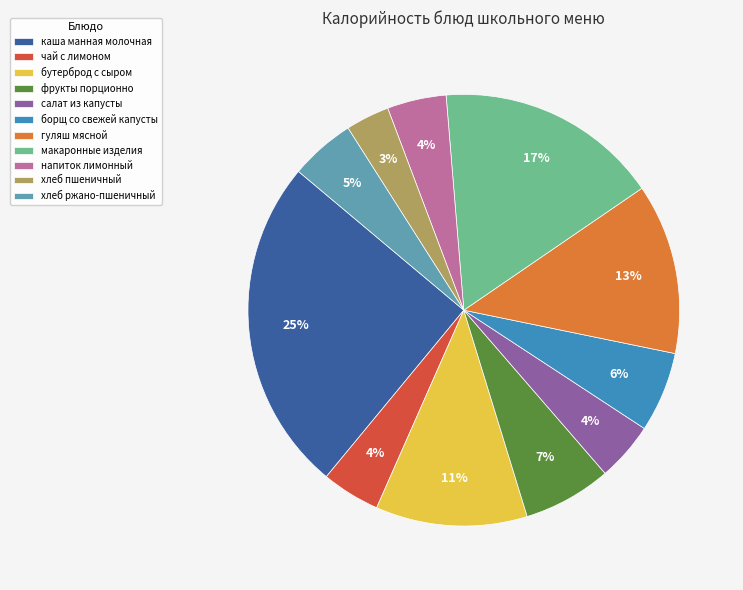

To the nearest percent, what percentage of the pie is хлеб ржано-пшеничный?

5%